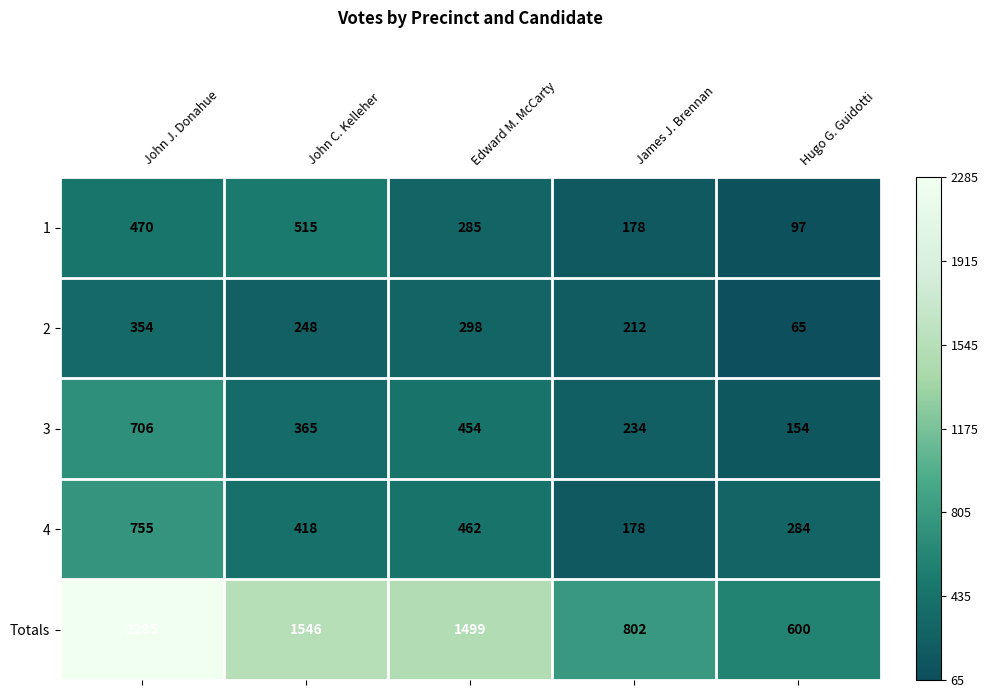

Reading left to right, transcribe all the data shown in this chart.

1: 470	515	285	178	97
2: 354	248	298	212	65
3: 706	365	454	234	154
4: 755	418	462	178	284
Totals: 2285	1546	1499	802	600